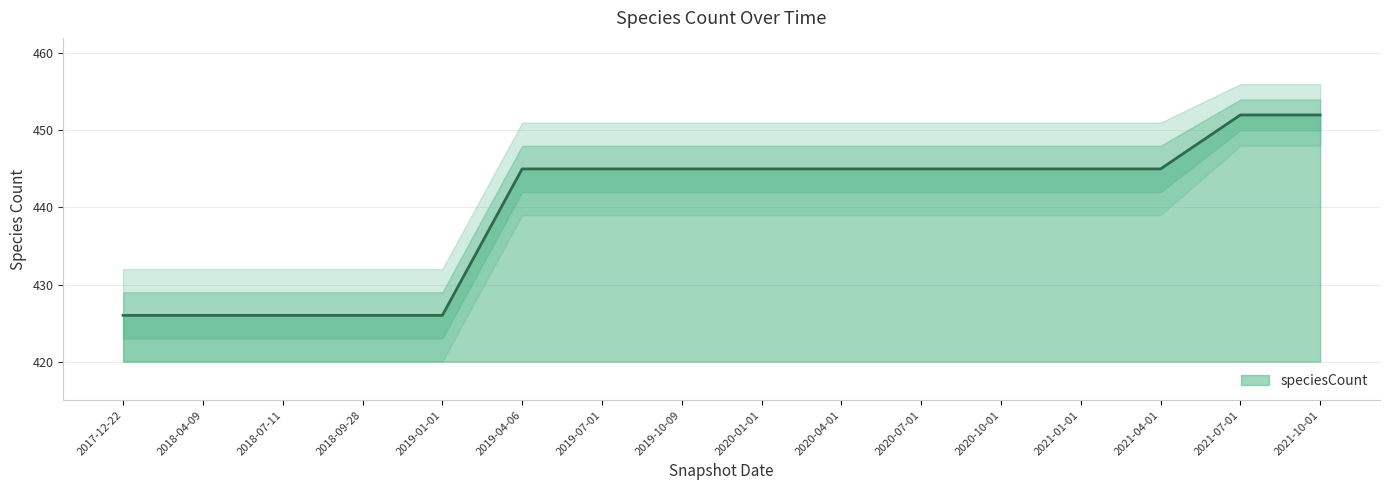

What is the difference between the second highest and second lowest values?

26